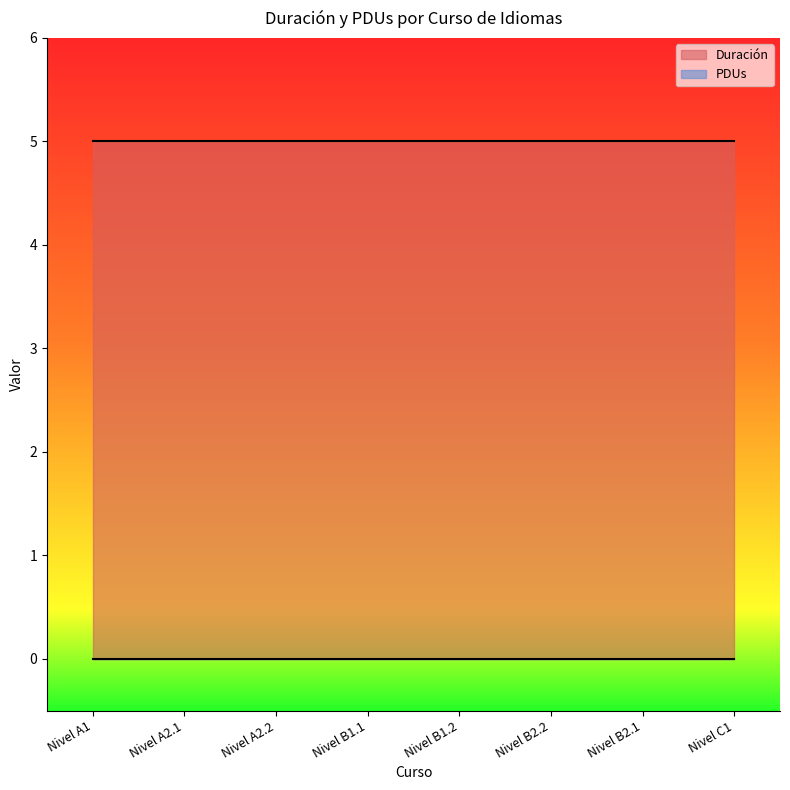

True or false: Duración and PDUs intersect in this chart.

False